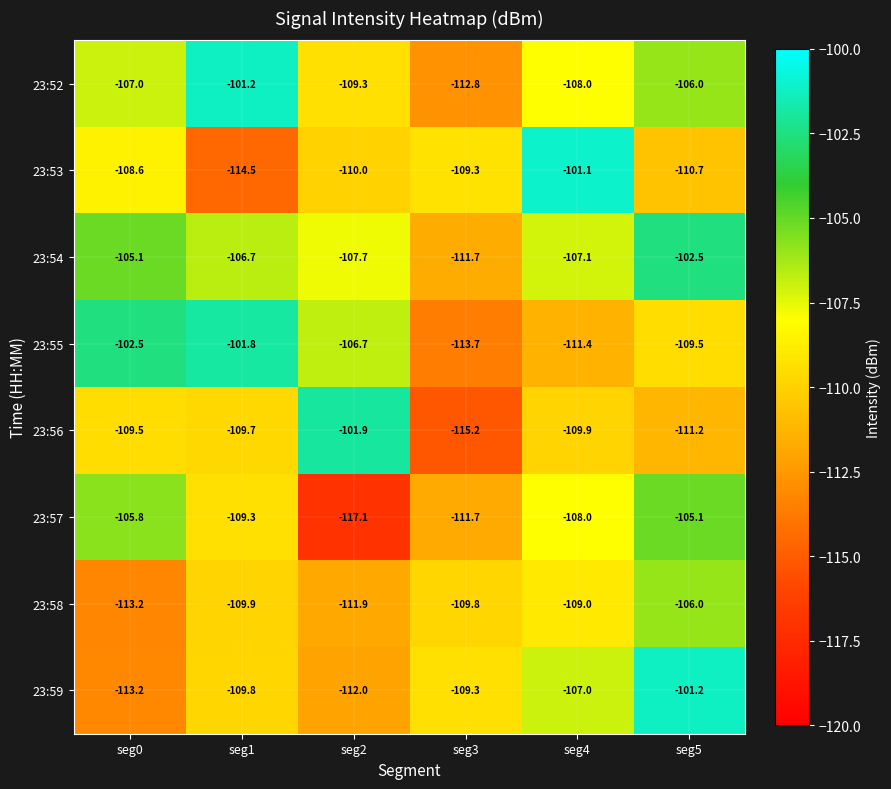

True or false: 23:53 has a value of -25.3 at seg4.

False